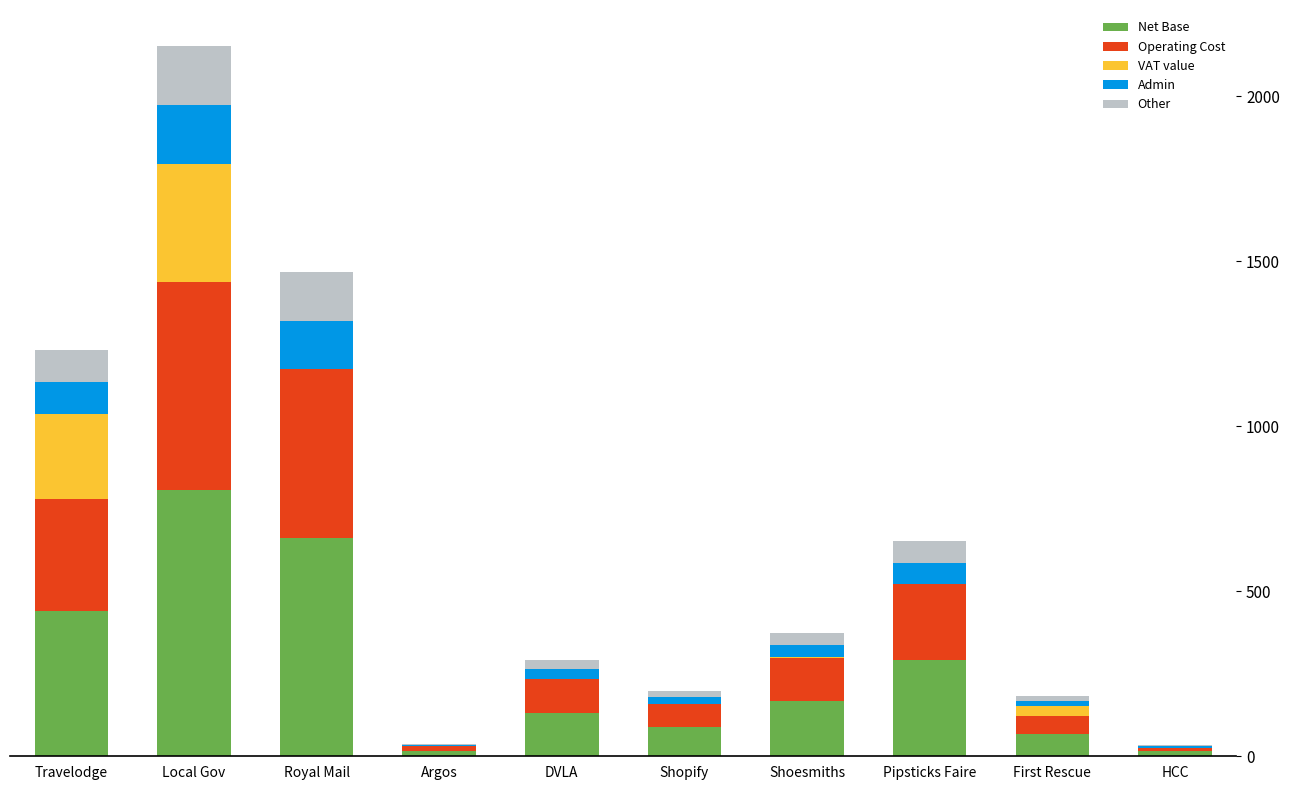

What is the maximum value for Net Base?

807.8